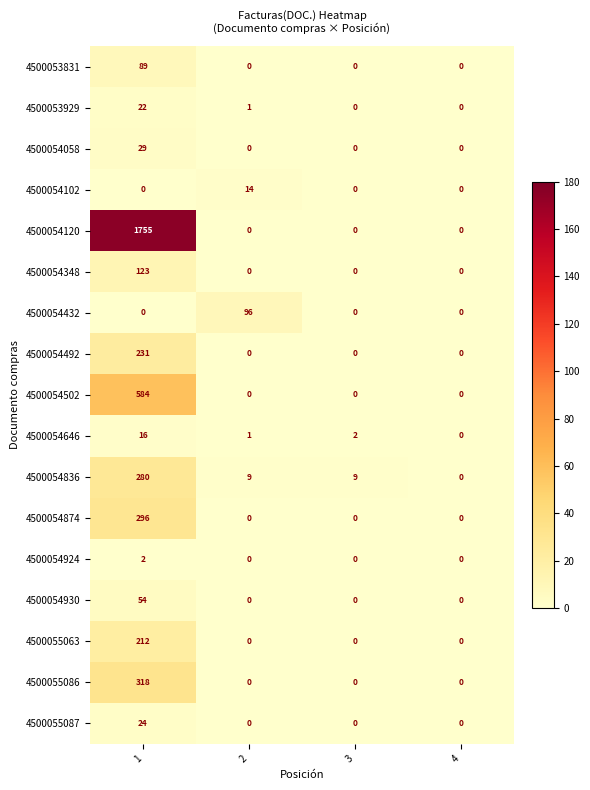

What is the sum of the 4500055086 values at 1 and 2?

318